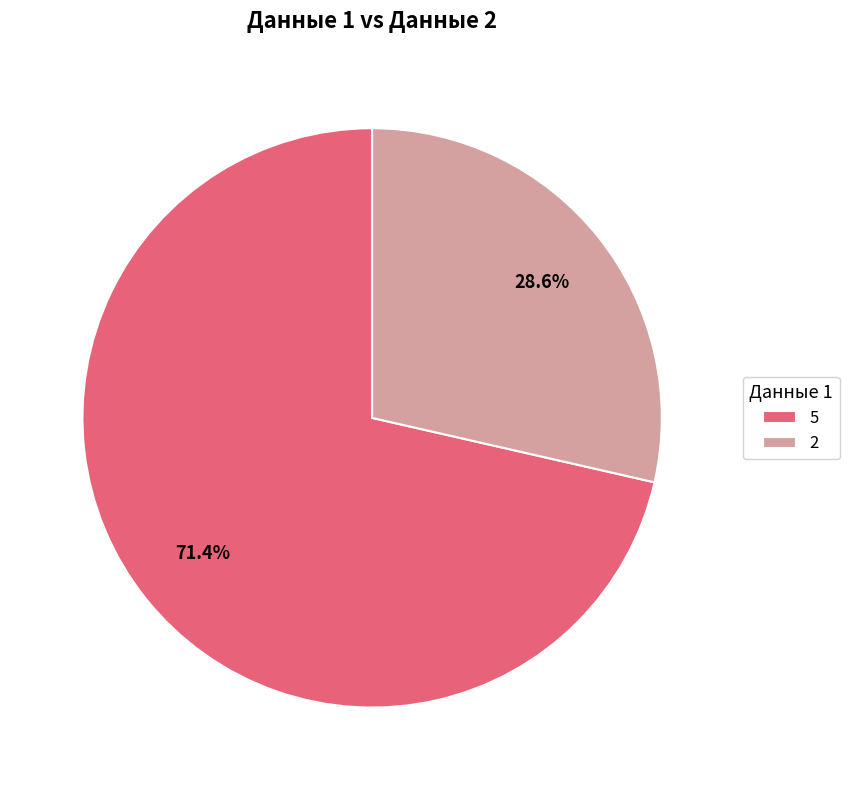

What is the total percentage of 2 and 5?

100.0%